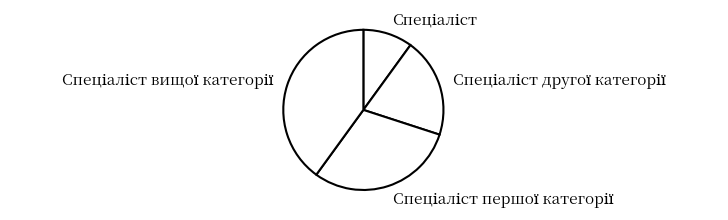

How many slices are in this pie chart?

4